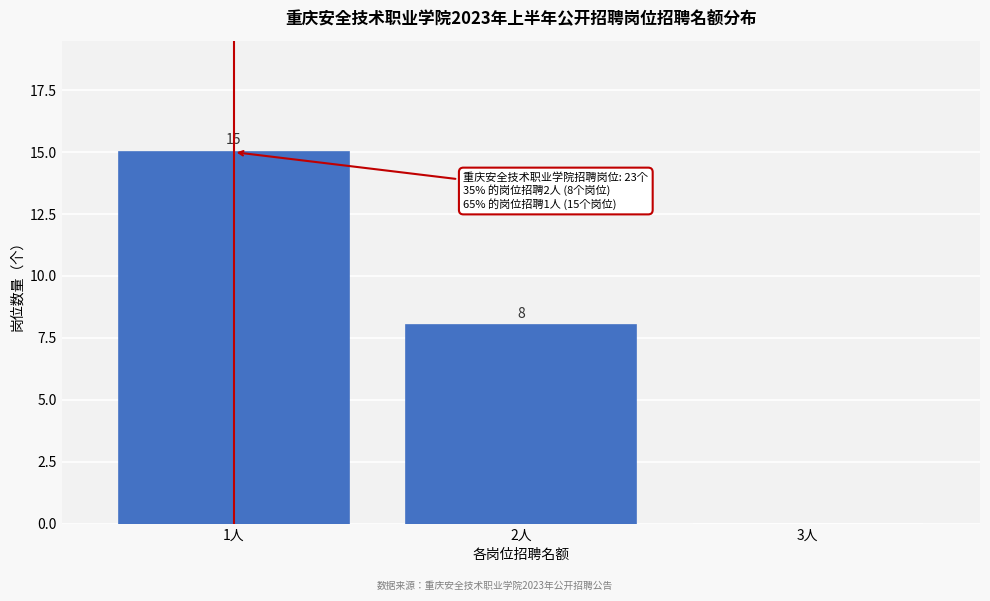

Reading left to right, extract all data points from this chart.

1人=15	2人=8	3人=0